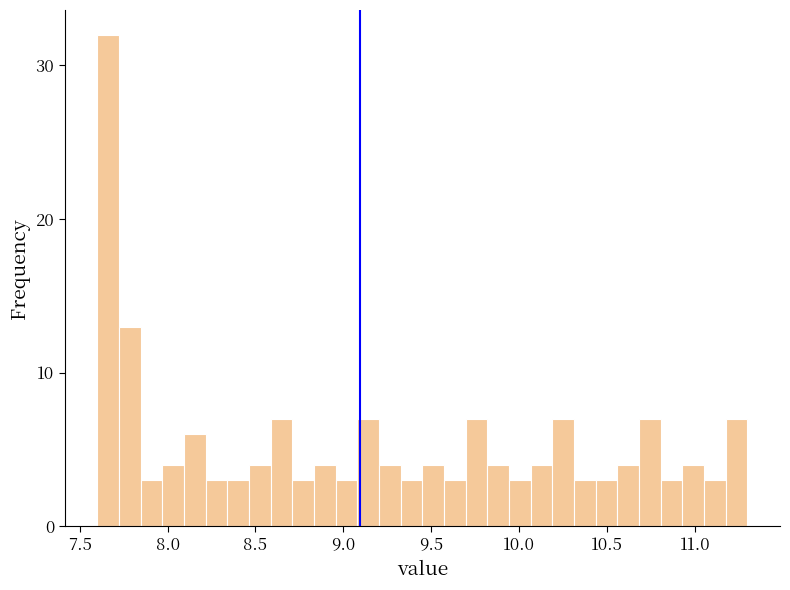

Read against the x-axis, roughly where is the centre of the tallest bar?

7.65